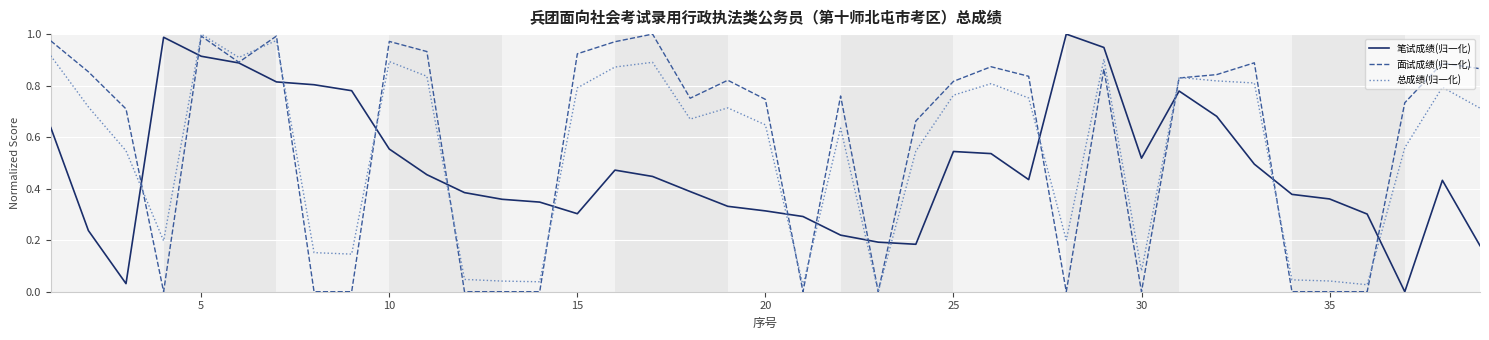

Which series ends up on top after the final intersection of 笔试成绩(归一化) and 总成绩(归一化)?

总成绩(归一化)